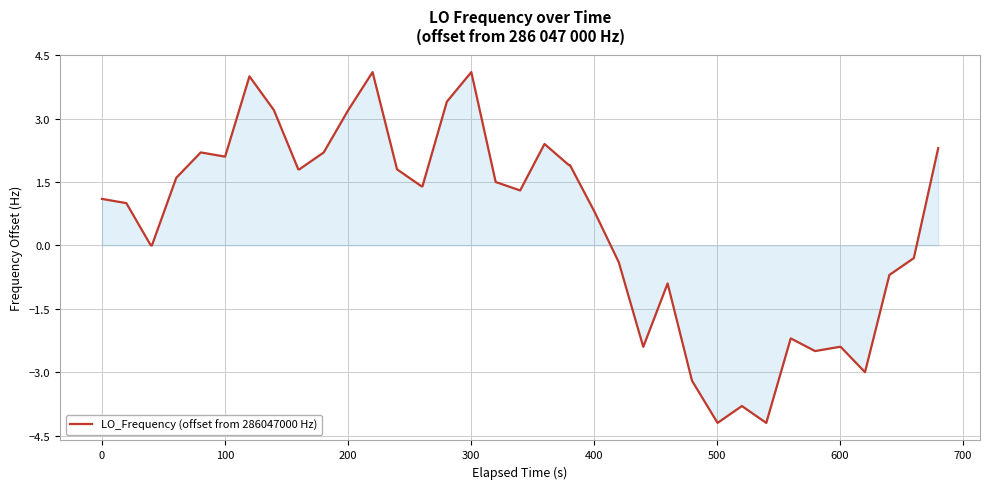

What is the difference between the maximum and minimum values?

8.3